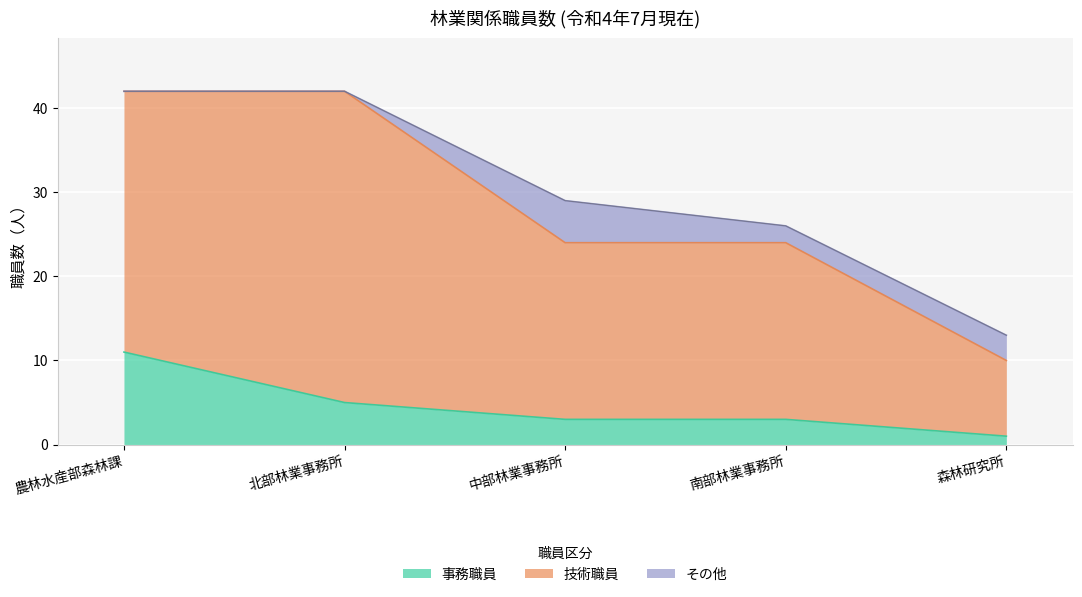

Reading left to right, transcribe all the data shown in this chart.

事務職員: 農林水産部森林課=11	北部林業事務所=5	中部林業事務所=3	南部林業事務所=3	森林研究所=1
技術職員: 農林水産部森林課=31	北部林業事務所=37	中部林業事務所=21	南部林業事務所=21	森林研究所=9
その他: 農林水産部森林課=0	北部林業事務所=0	中部林業事務所=5	南部林業事務所=2	森林研究所=3